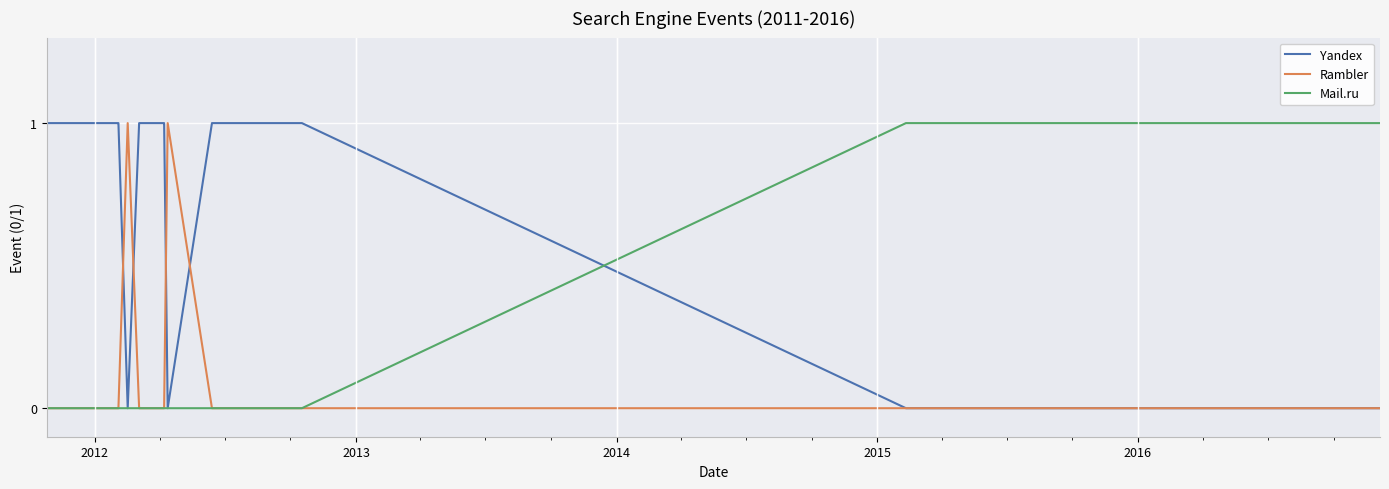

Which series has the largest total across all categories?

Yandex